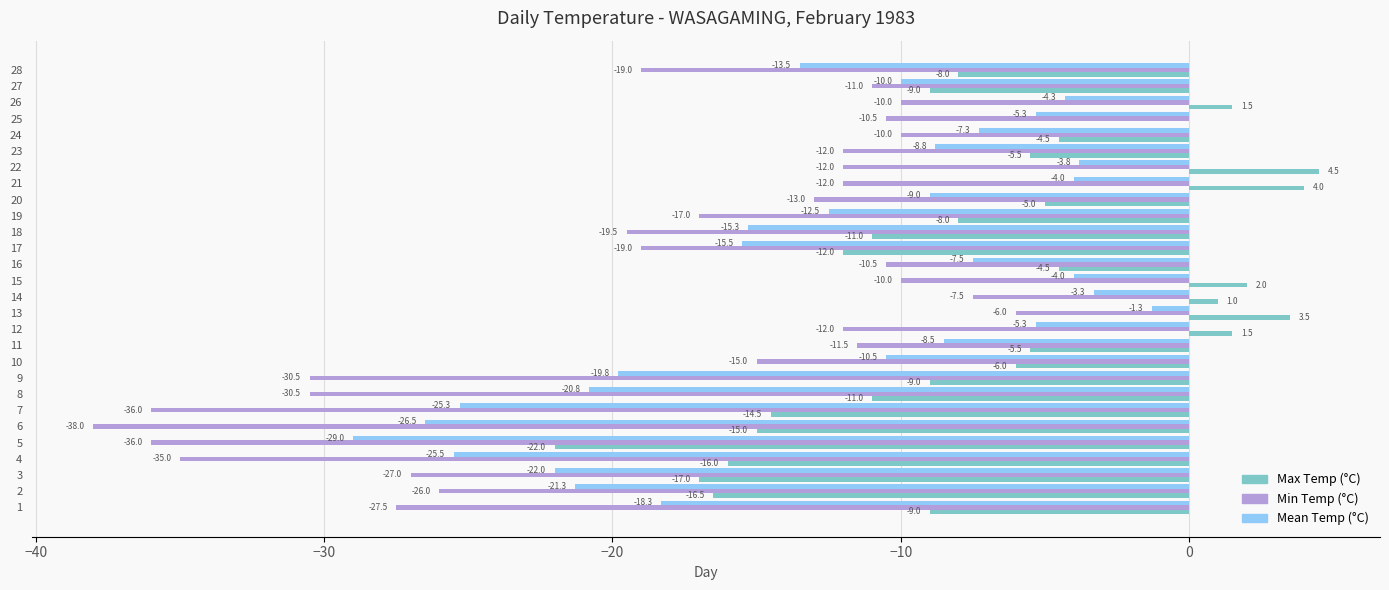

What is the sum of all Min Temp (°C) values?

-524.0